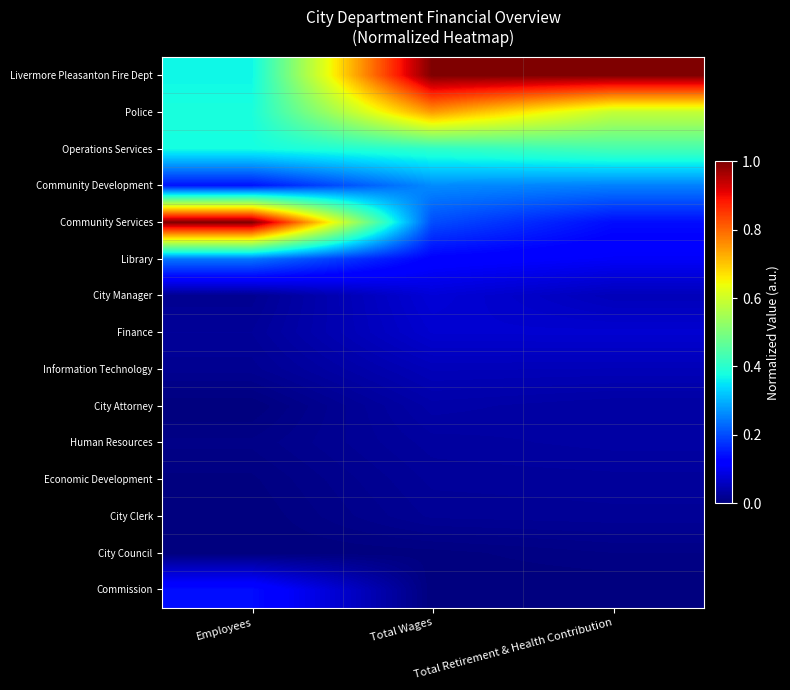

At how many categories does at least one series exceed 0?

3